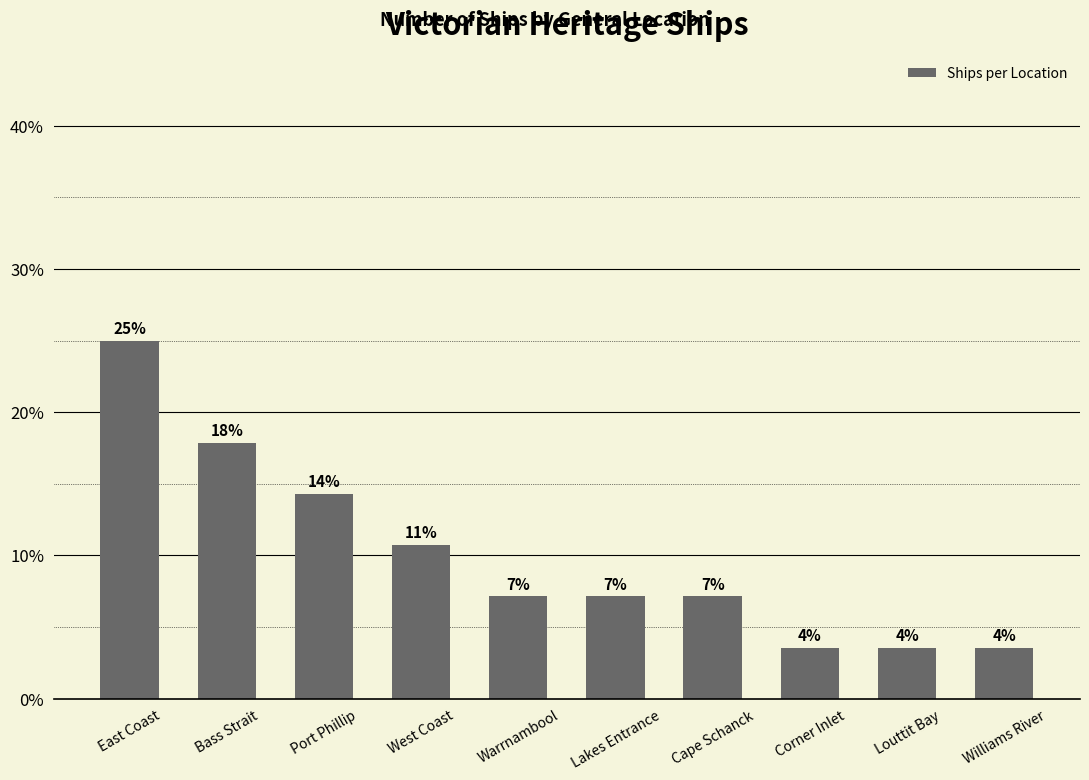

Is it true that the value at Lakes Entrance is 0.1?

True